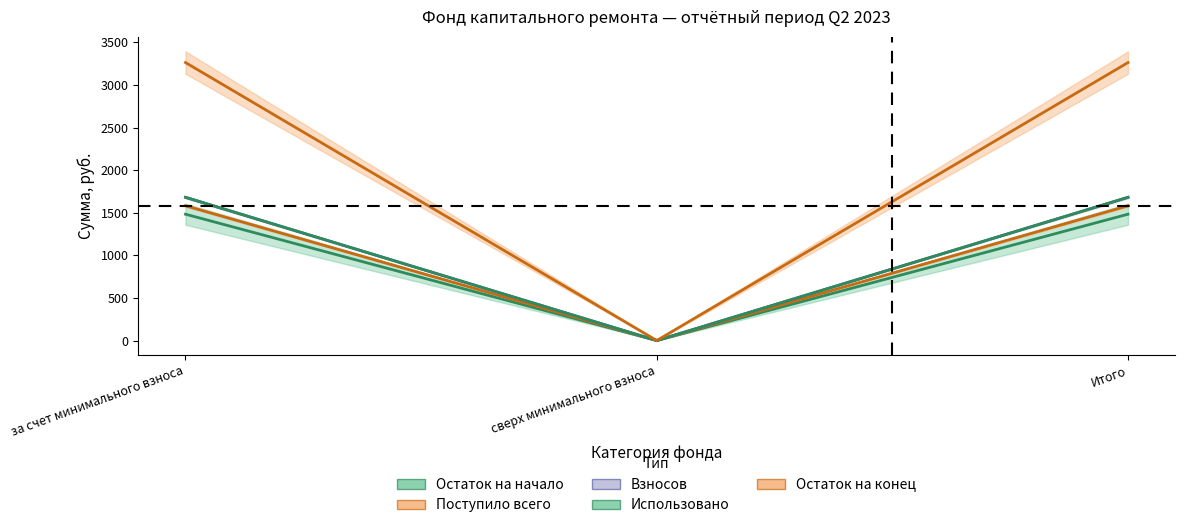

What is the sum of all Использовано (центр) values?

3362.3